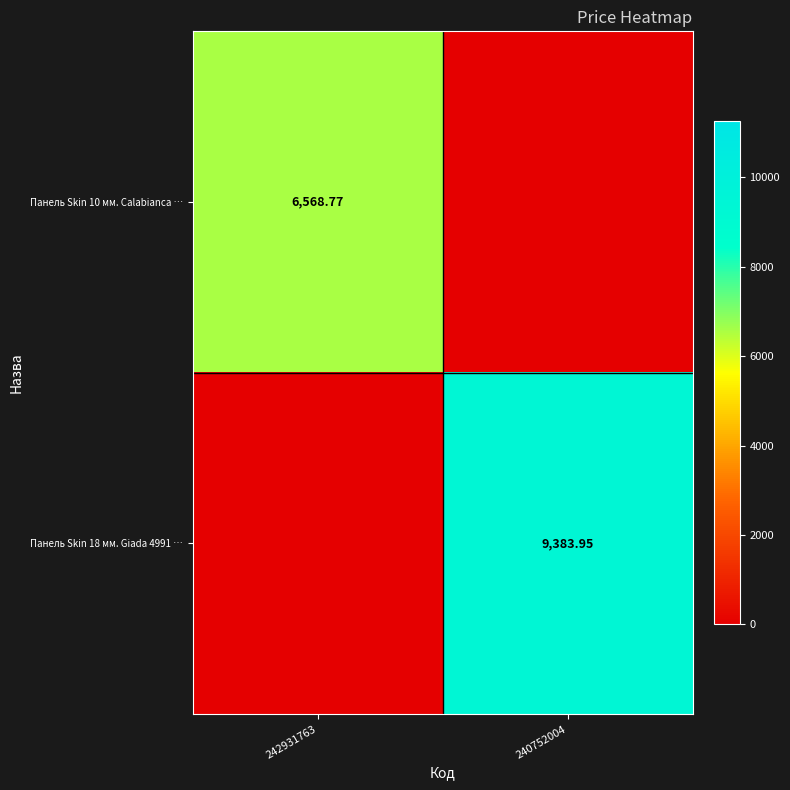

Is it true that Панель Skin 10 мм. Calabianca … equals 1.0 at 240752004?

True